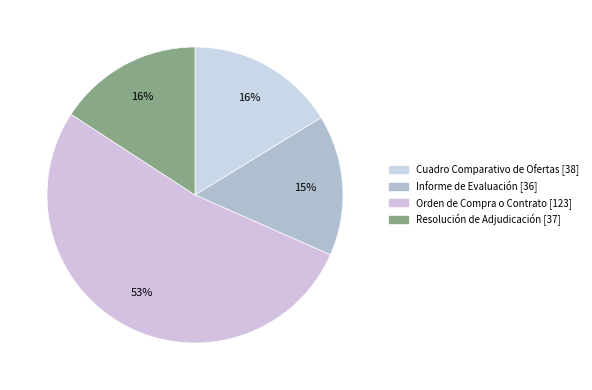

To the nearest percent, what portion does Resolución de Adjudicación represent?

16%